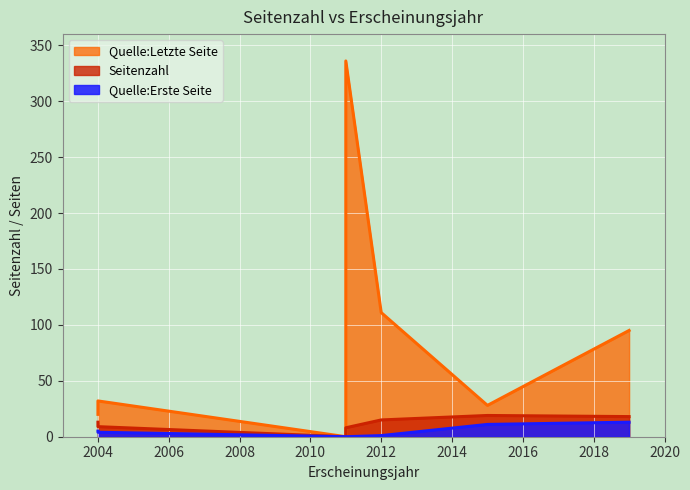

At which category is the sum across all series the highest?

2011